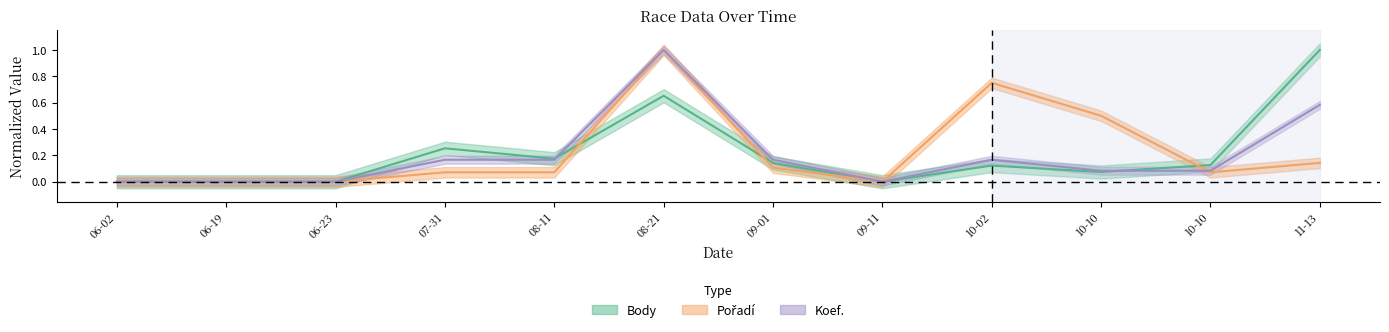

Does the chart have visible grid lines?

No